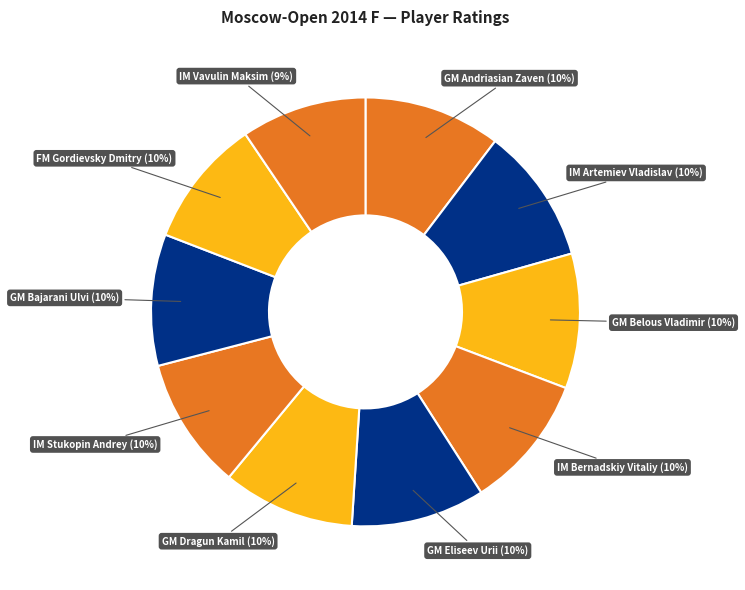

To the nearest percent, what percentage of the pie is FM Gordievsky Dmitry?

10%